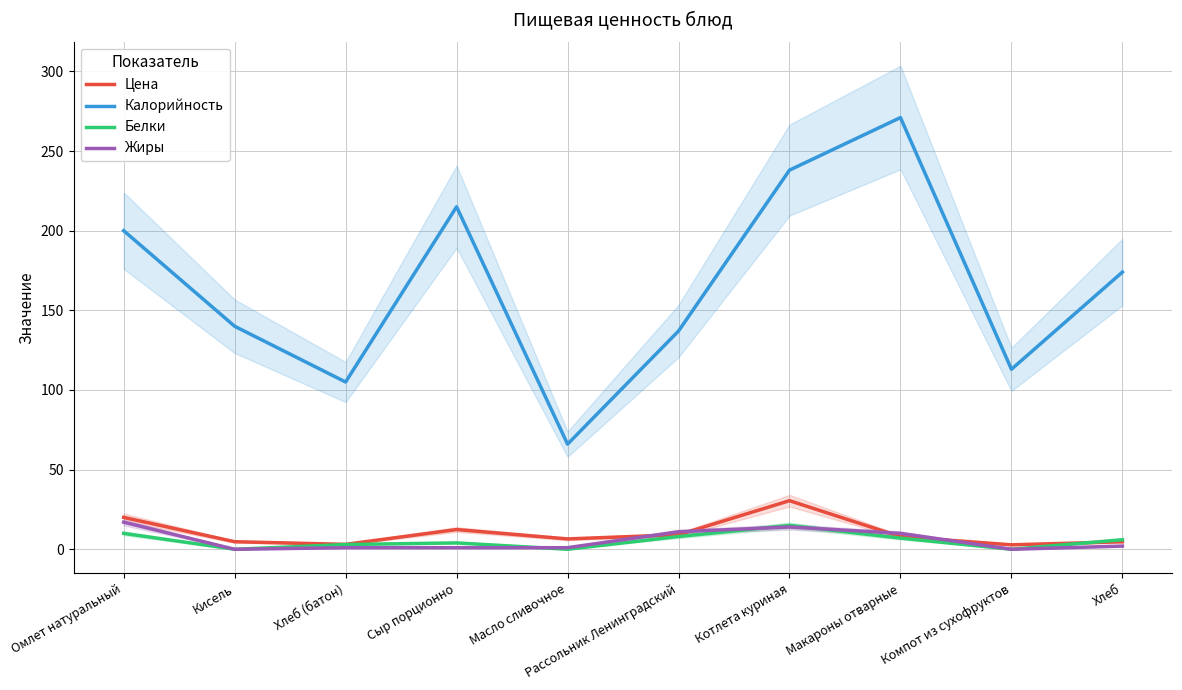

How many values in the Белки series are below 6?

5